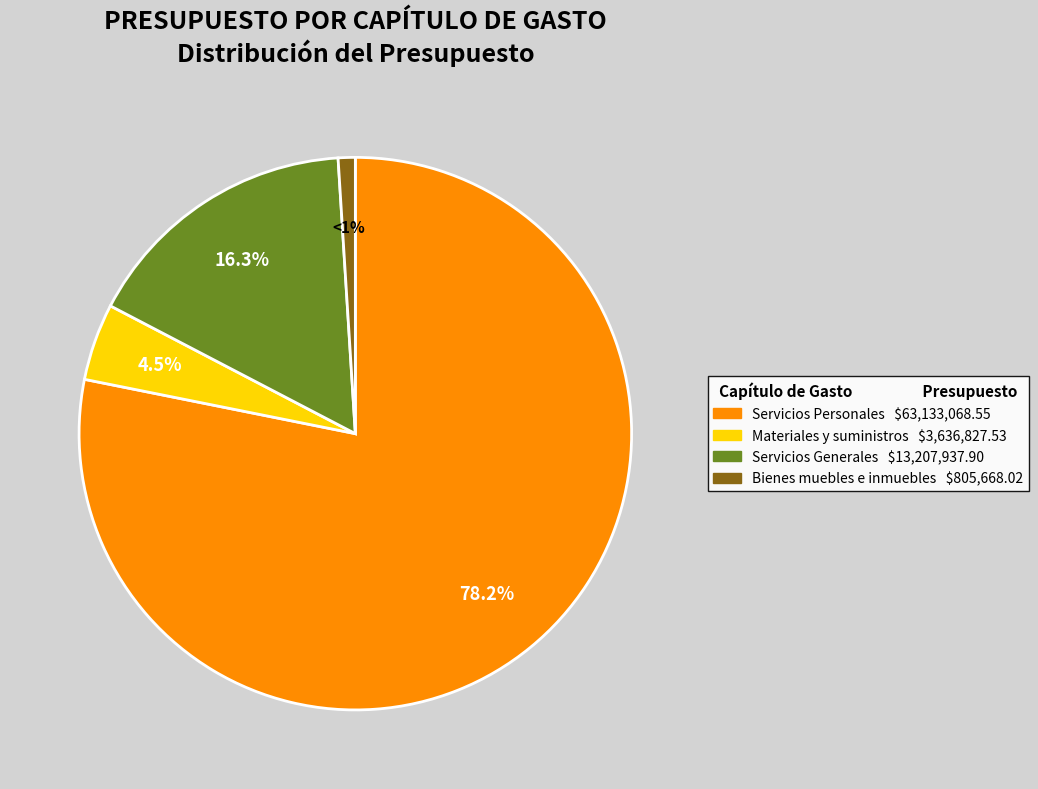

What is the majority slice?

Servicios Personales